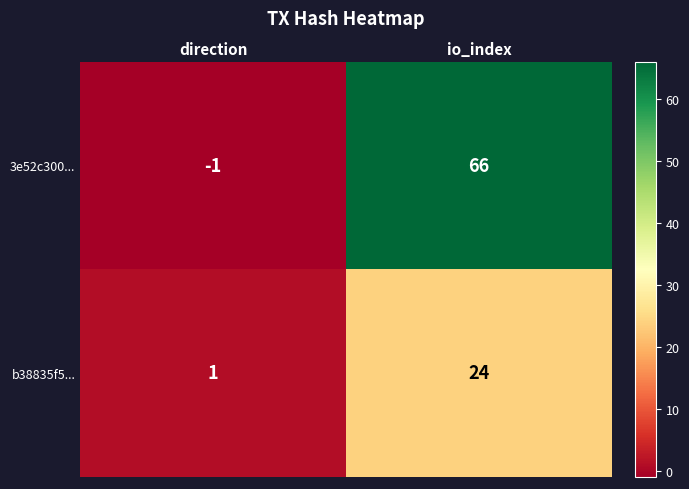

At how many categories does at least one series exceed 34?

1